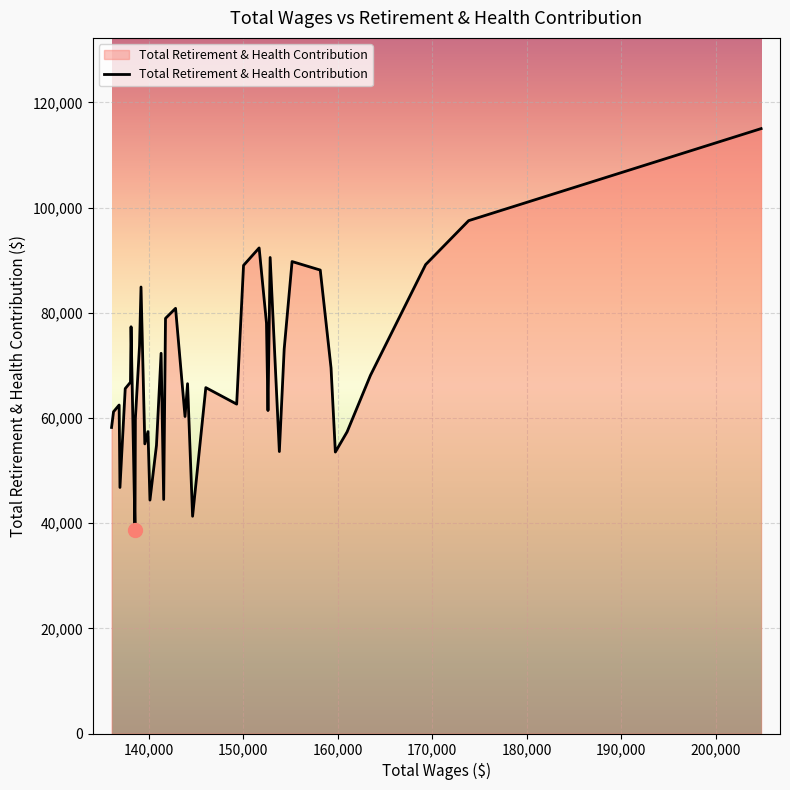

How many values are below 66513?

20